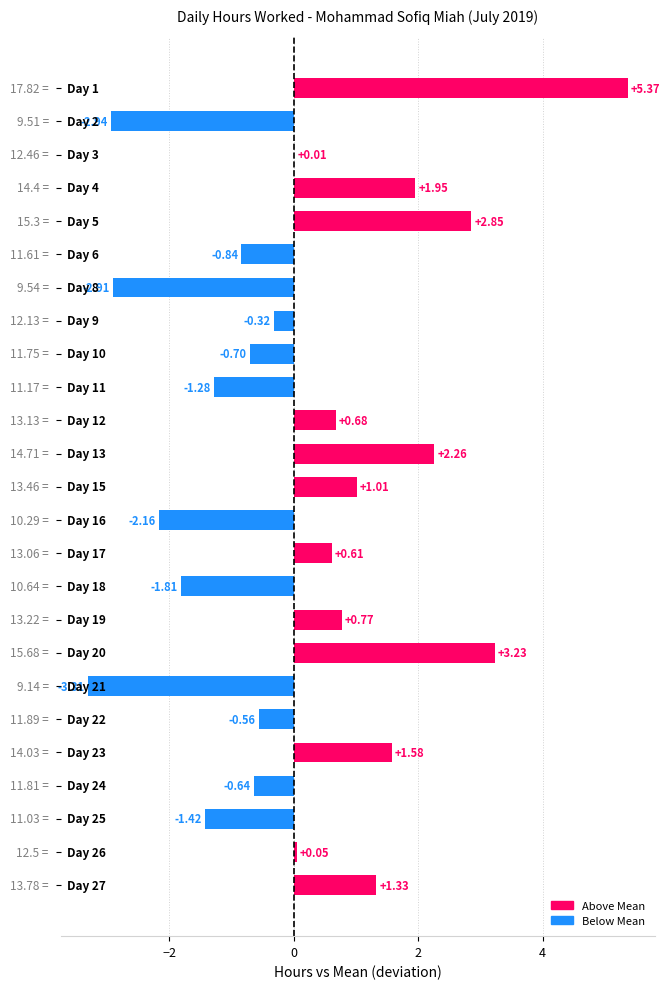

What is the sum of all values?

2.8